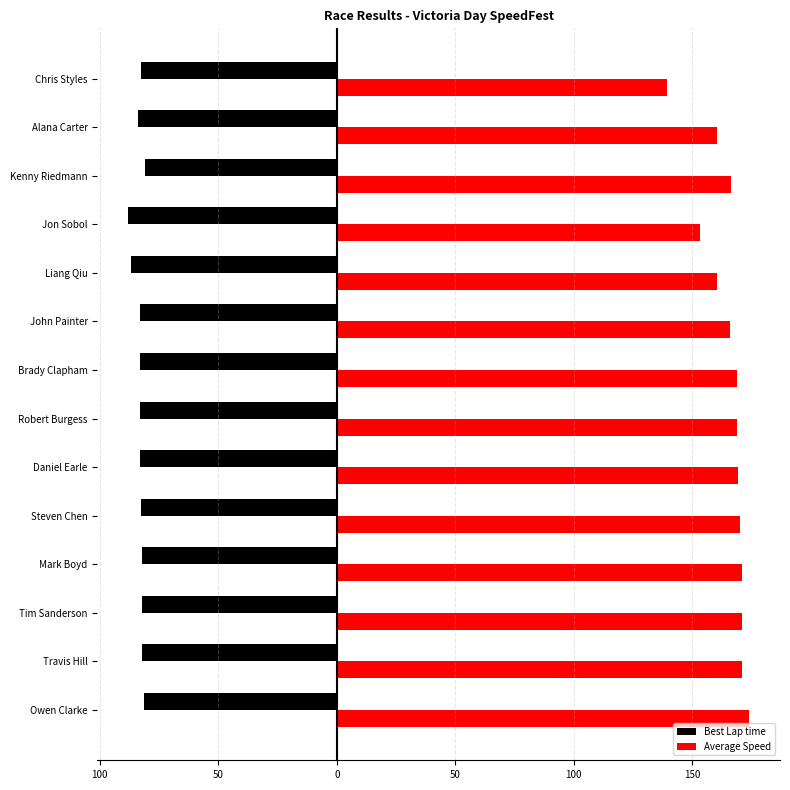

What are all the series names shown in the legend?

Best Lap time, Average Speed